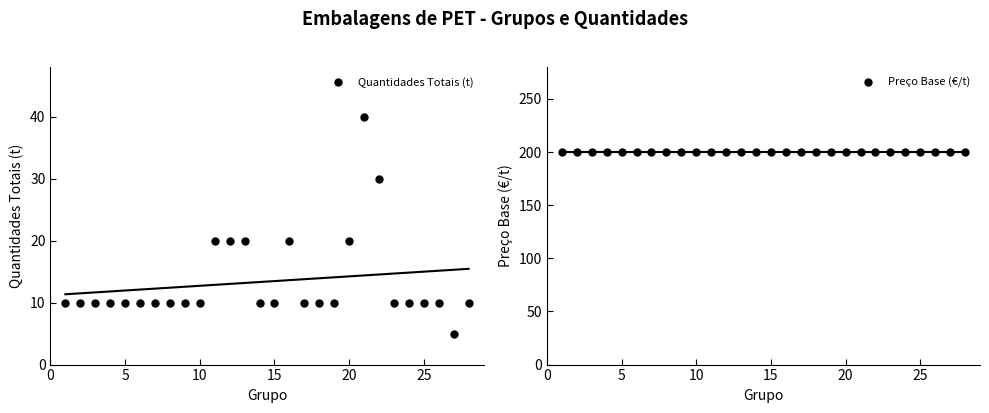

What is the minimum value for Quantidades Totais (t)?

5